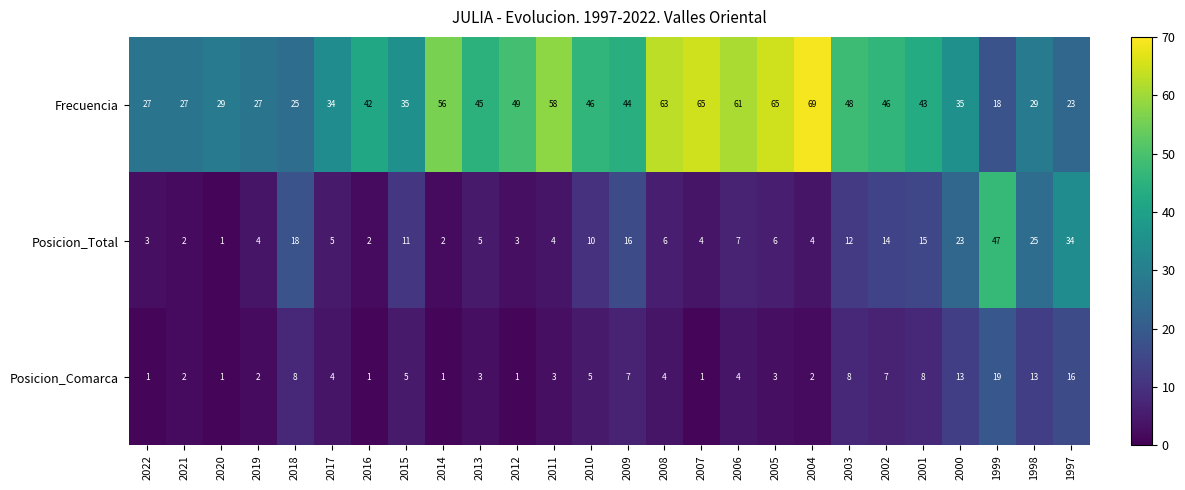

At which category is the sum across all series the highest?

1999